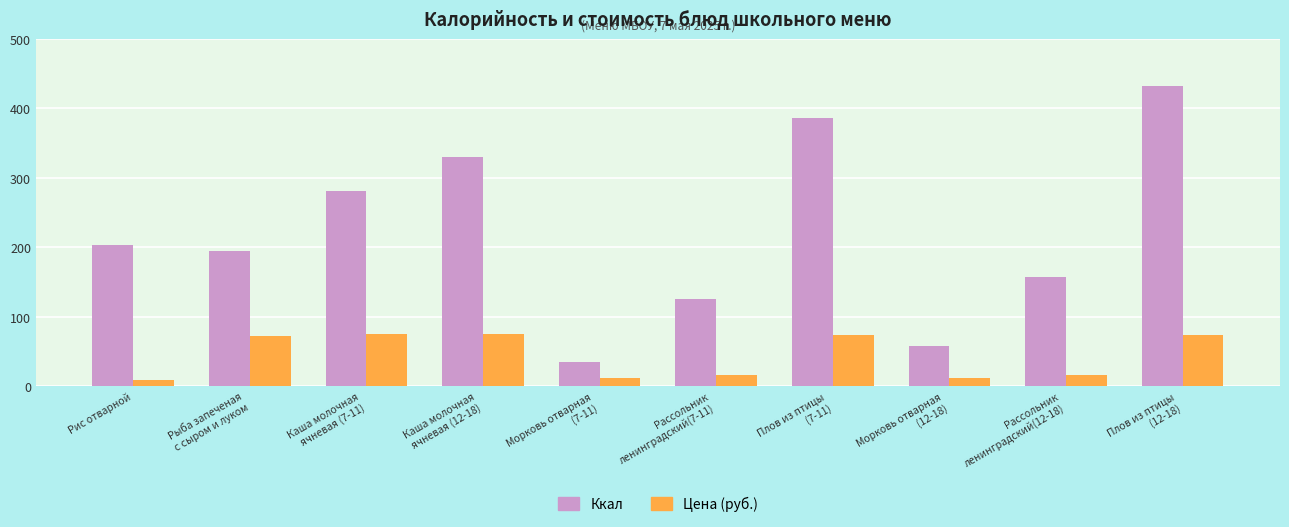

Which series has the largest range (max minus min)?

Ккал